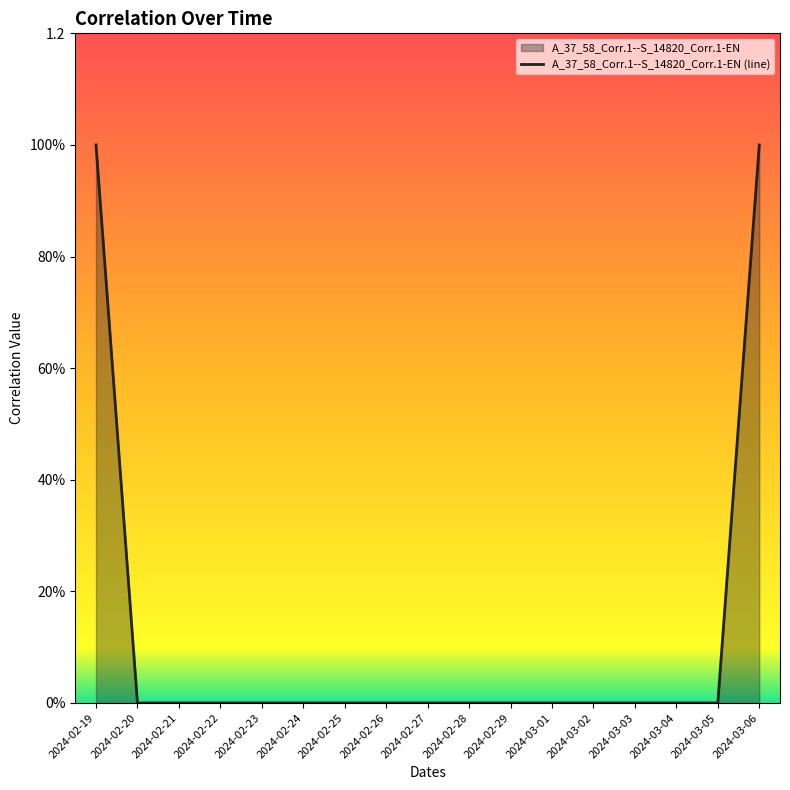

Which has a higher value, 2024-02-19 or 2024-03-03?

2024-02-19